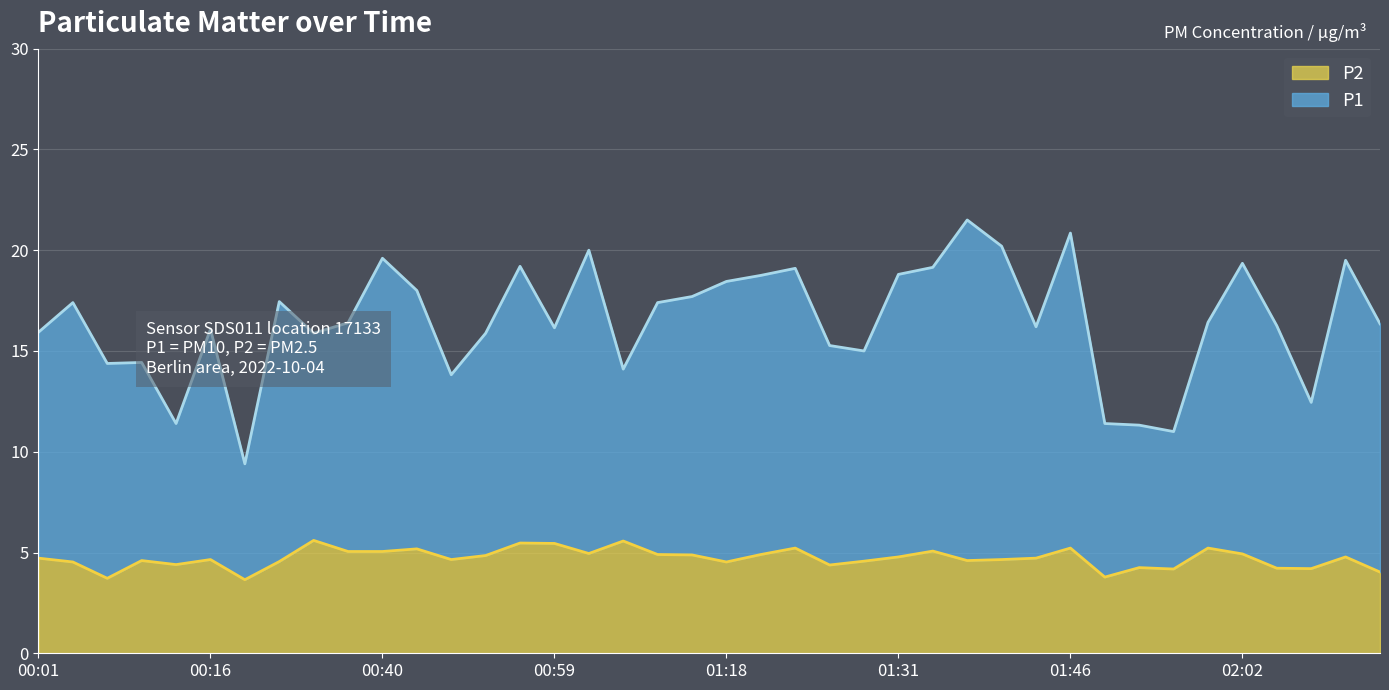

What are all the series names shown in the legend?

P2, P1